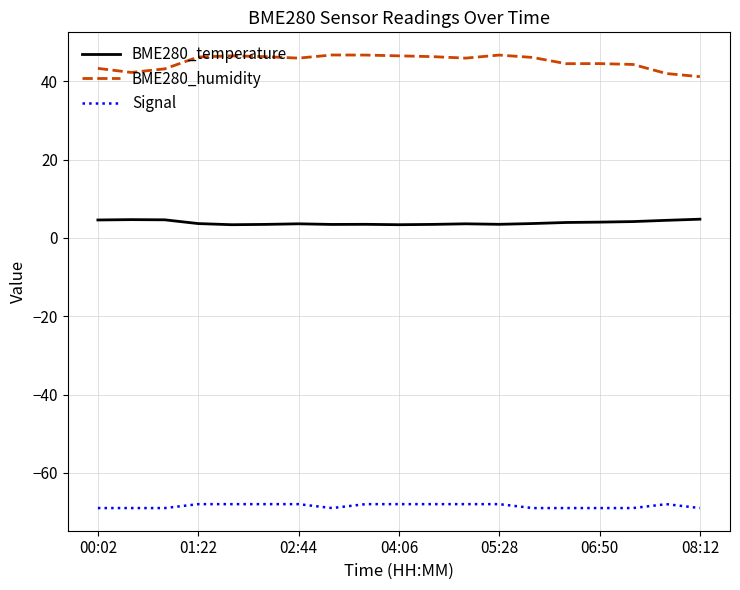

Which series has the largest total across all categories?

BME280_humidity